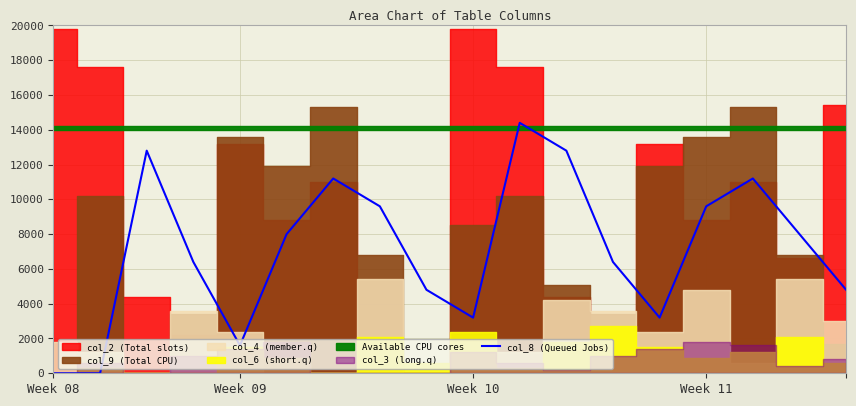

Which has a higher value, Week 10 or 12?

Week 10